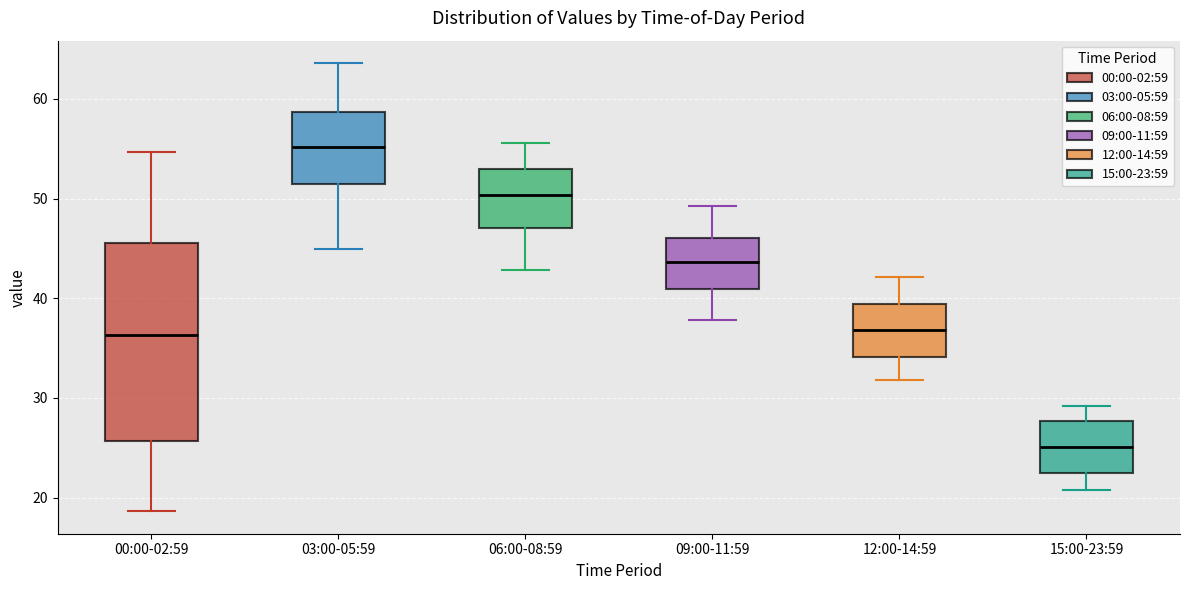

Which box's median line is the lowest?

15:00-23:59